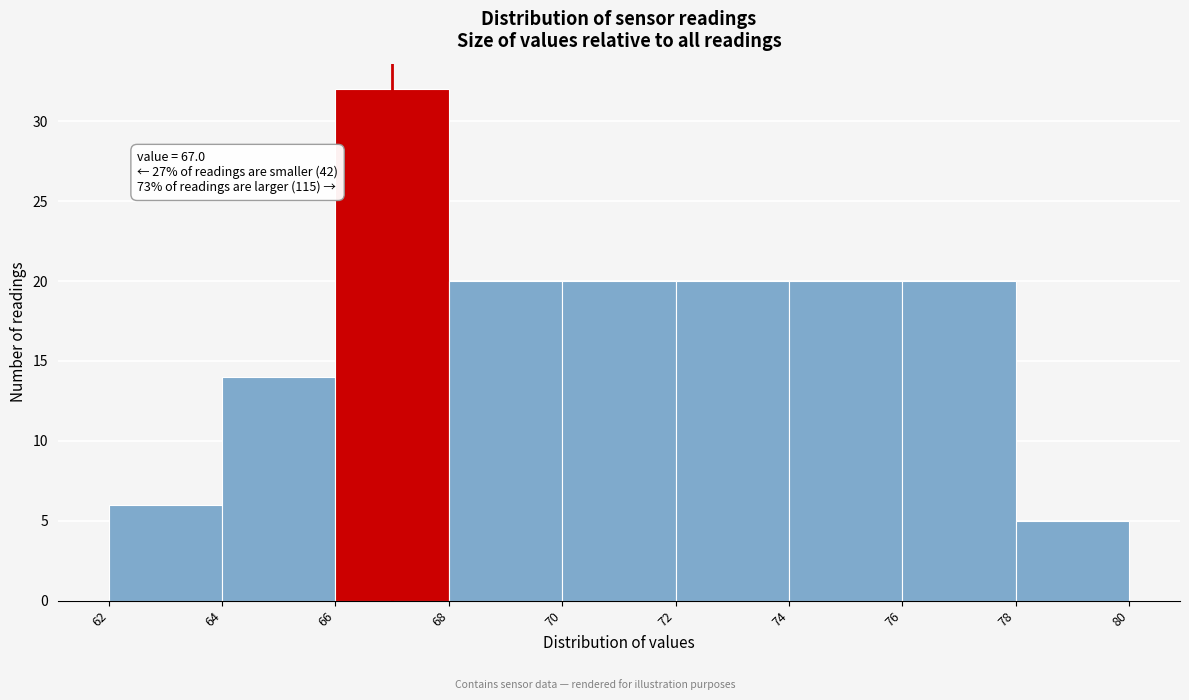

Over which range of the x-axis is the bar tallest?

66 to 68